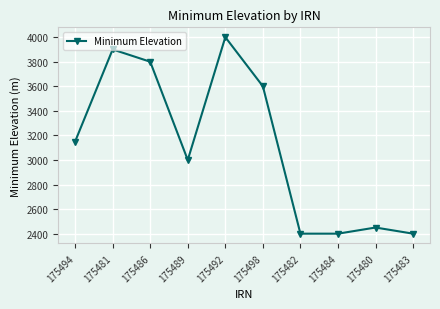

What is the change in value from 175492 to 175480?

-1550